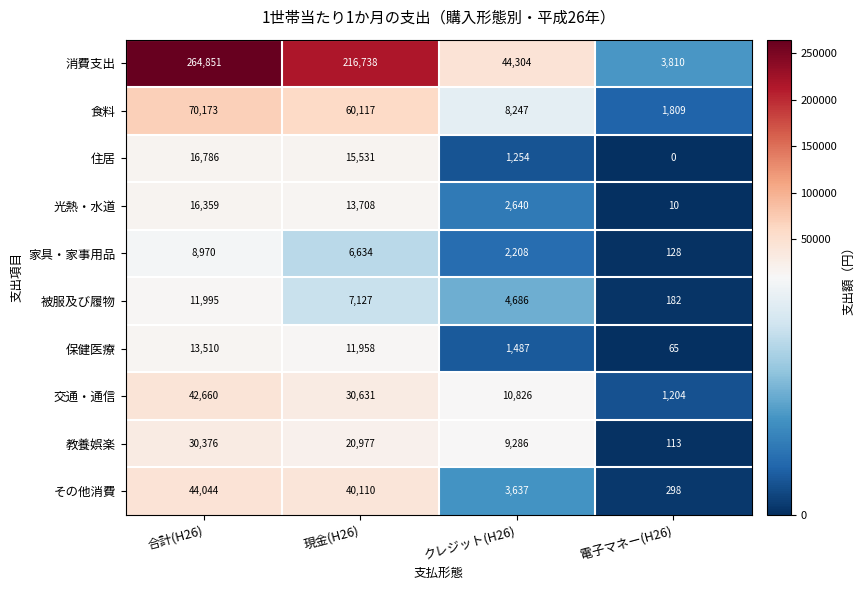

What is the difference between the maximum and minimum values in the 光熱・水道 series?

16349